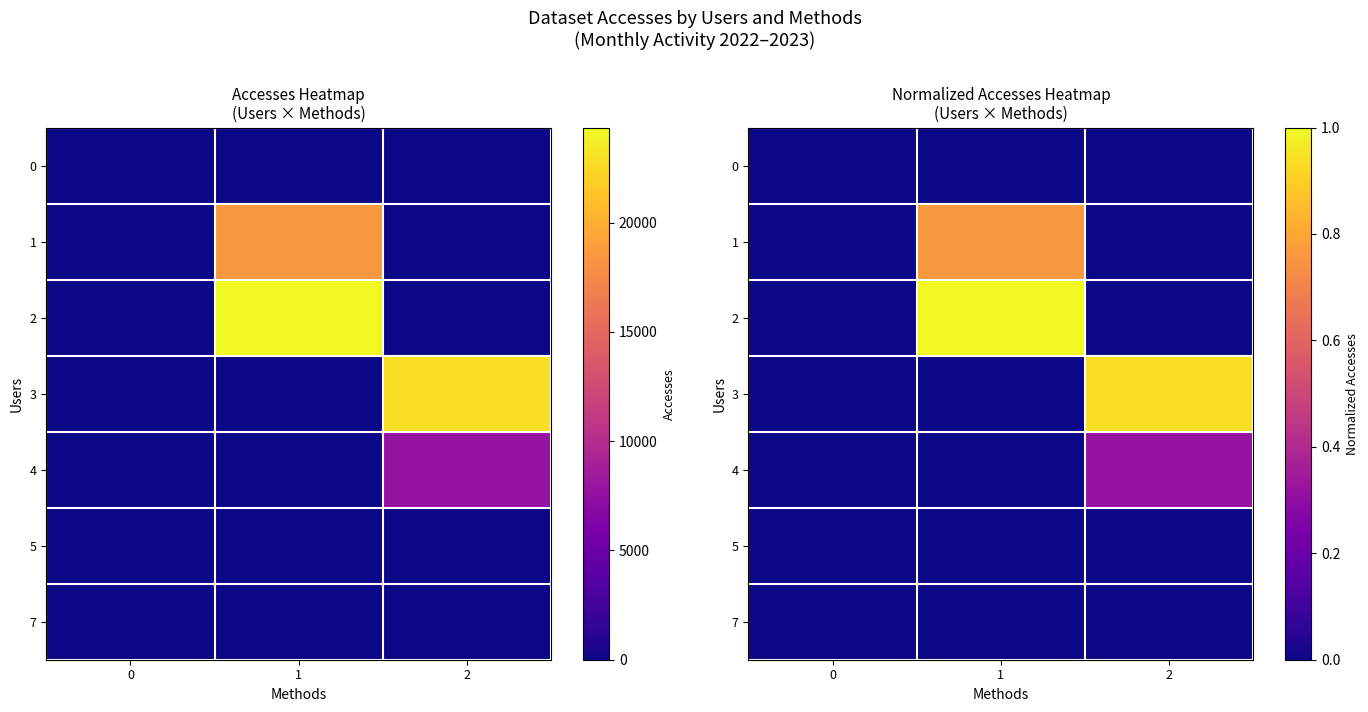

What is the maximum value shown in the chart?

1.0